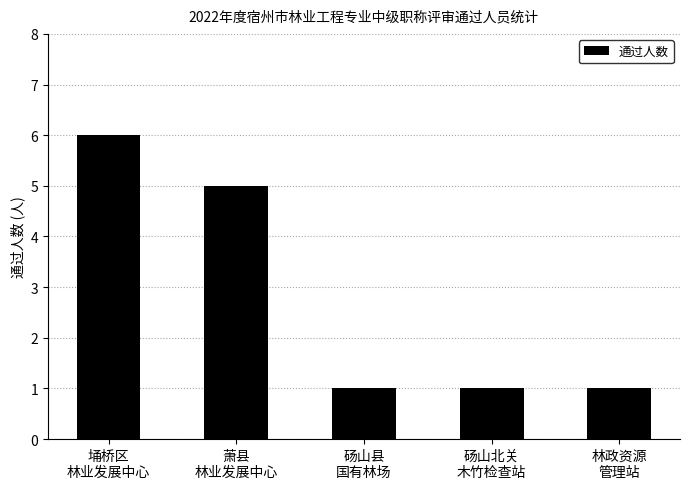

What is the average value?

3